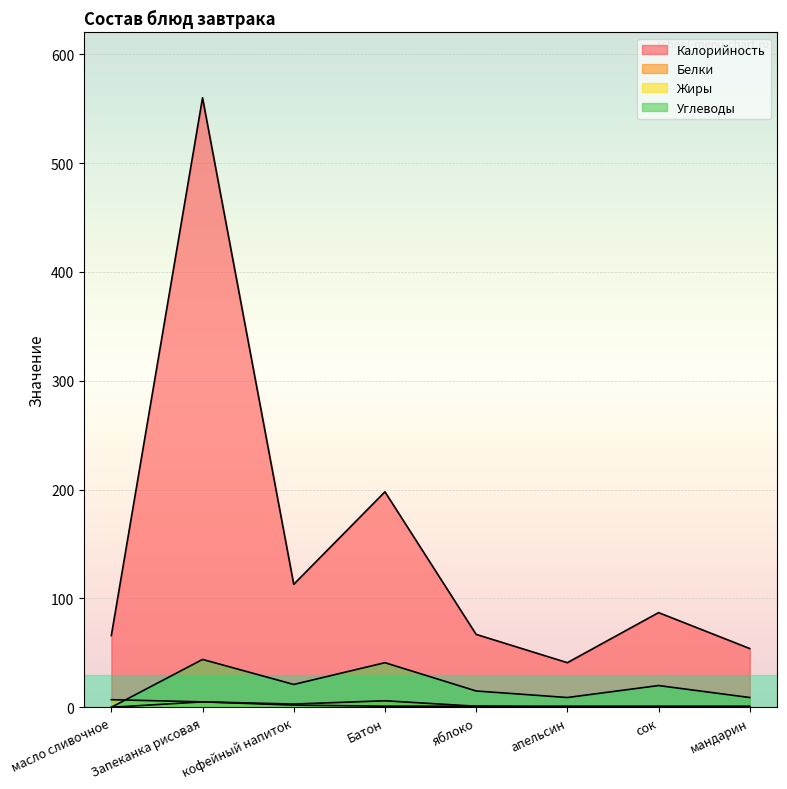

What position from the left is яблоко?

5